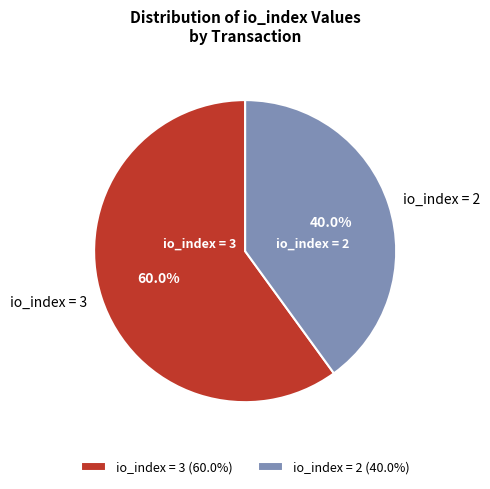

How many slices are in this pie chart?

2